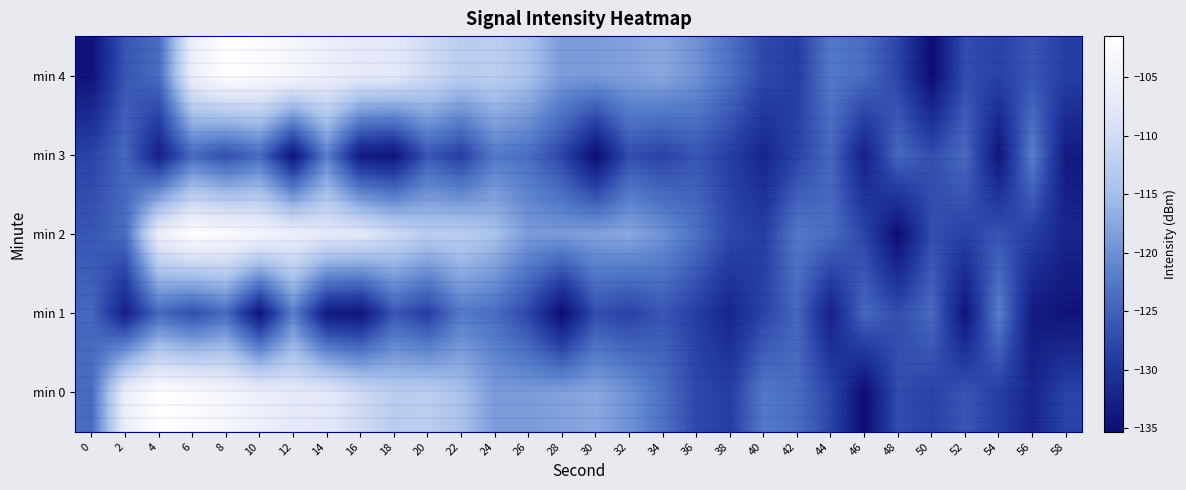

What is the maximum value shown in the chart?

-101.5